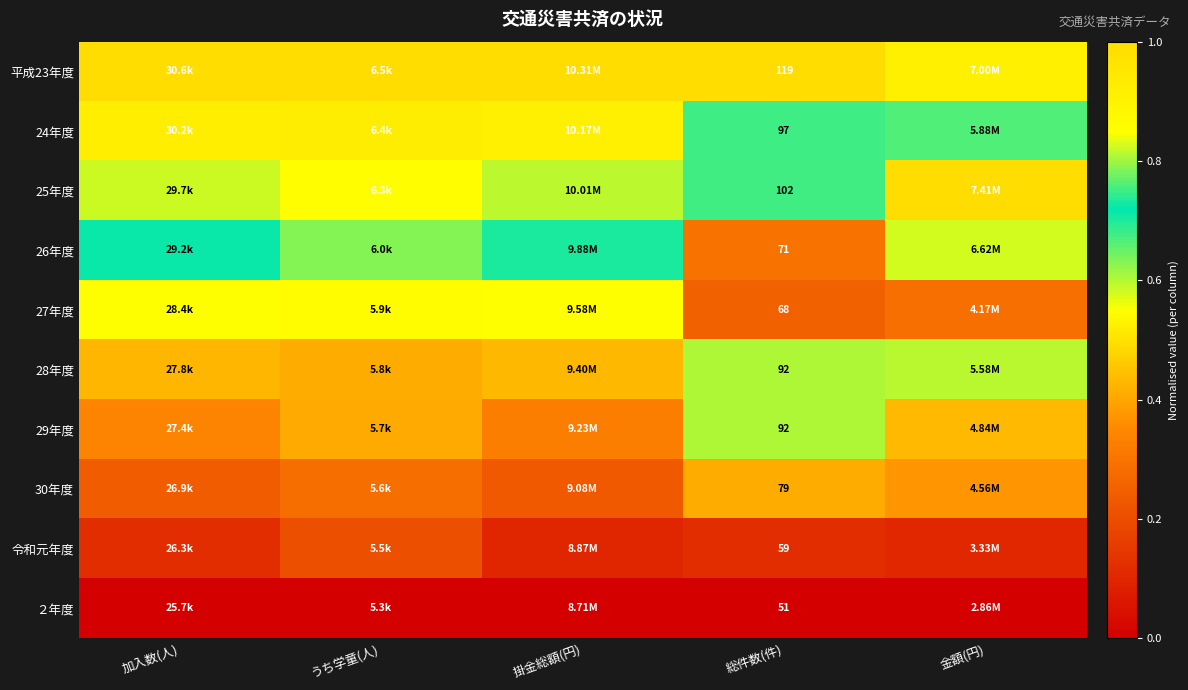

Is the value of 平成23年度 at 総件数(件) greater than the value of 令和元年度 at 総件数(件)?

Yes